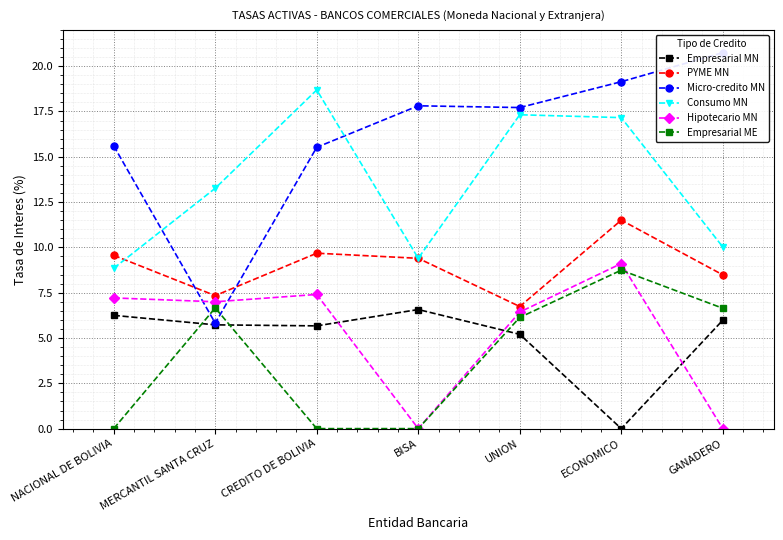

What is the difference between the highest and lowest values at BISA?

17.8